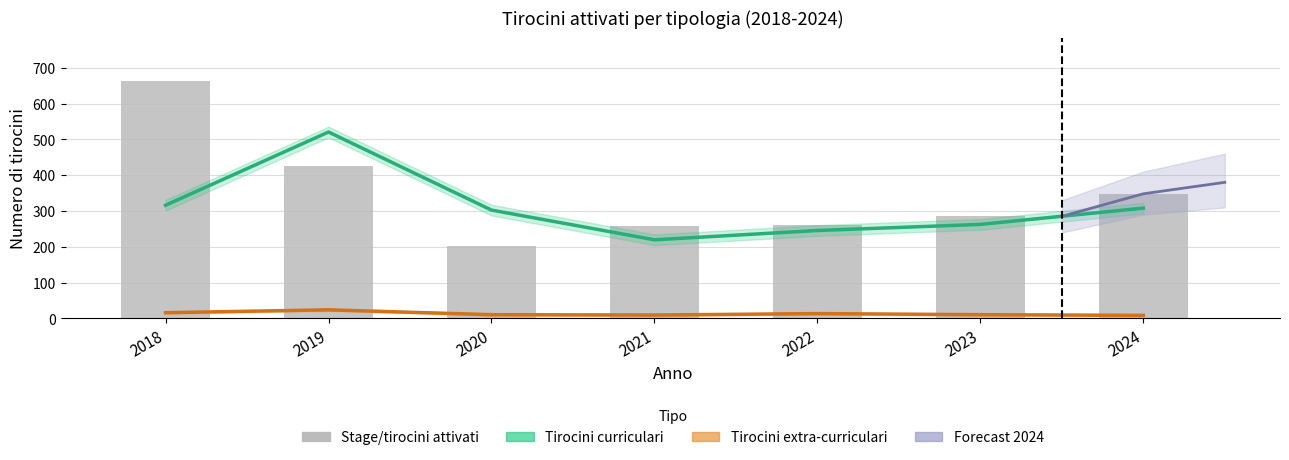

Rank the series by their maximum value, from lowest to highest.

Tirocini extra-curriculari, Tirocini curriculari, Stage/tirocini attivati